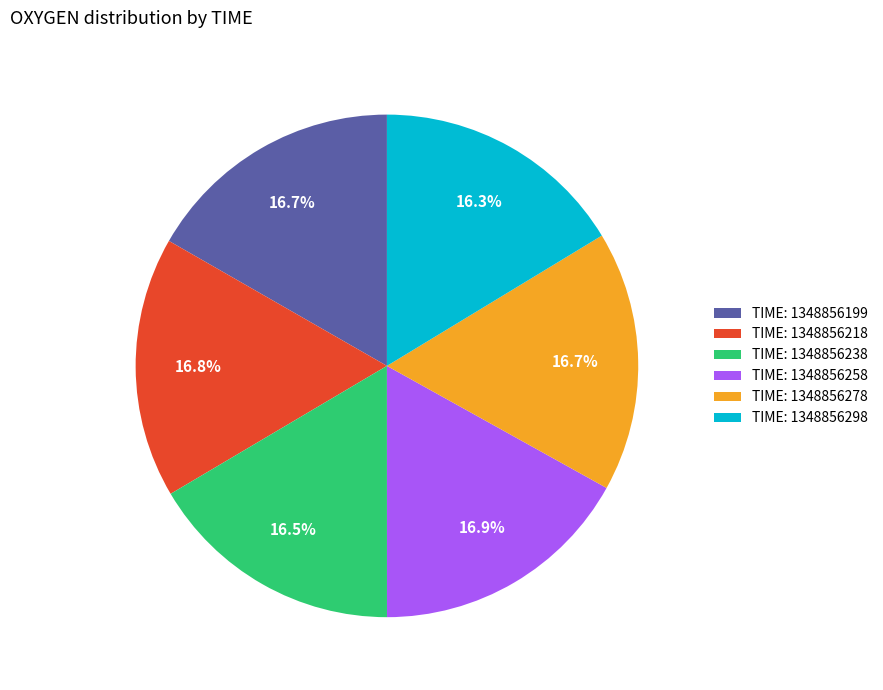

Is there a majority slice in this chart?

No